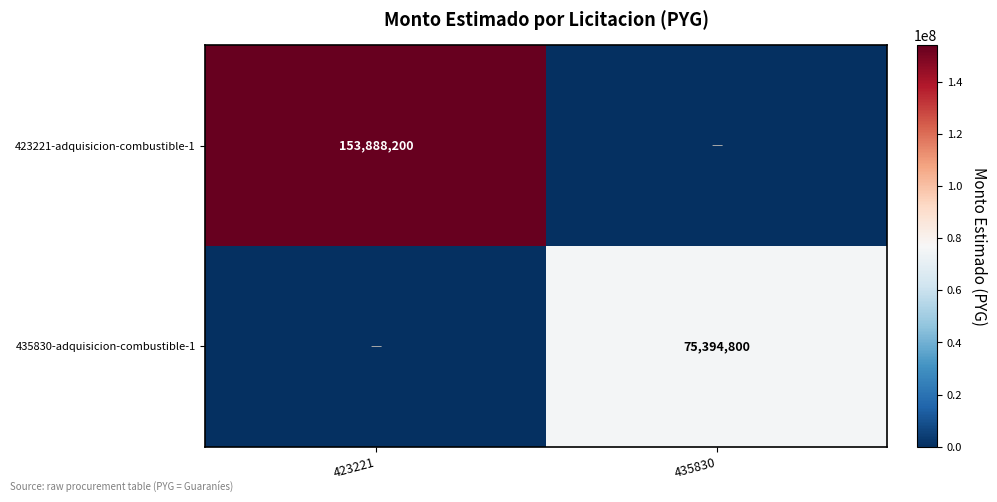

The value of 423221-adquisicion-combustible-1 at 423221 is 229401916. True or false?

False